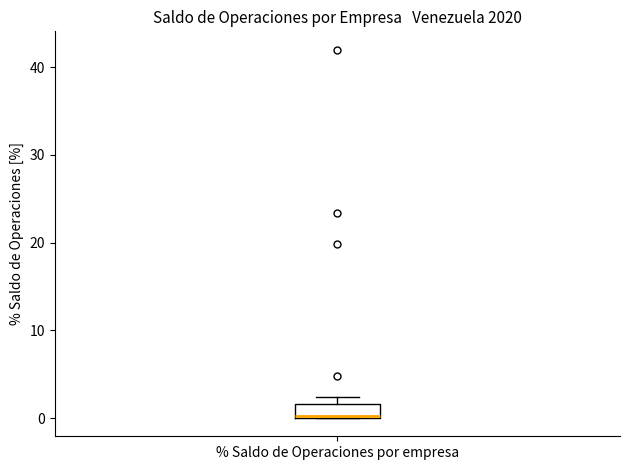

Transcribe this box plot: give where the median line is, the range the box spans, and where the two whiskers end, as read against the y-axis. The values are not printed on the chart, so give them approximately, as read against the axis.

median 0, box 0 to 2, whiskers 0 to 2 (above the box's upper edge)